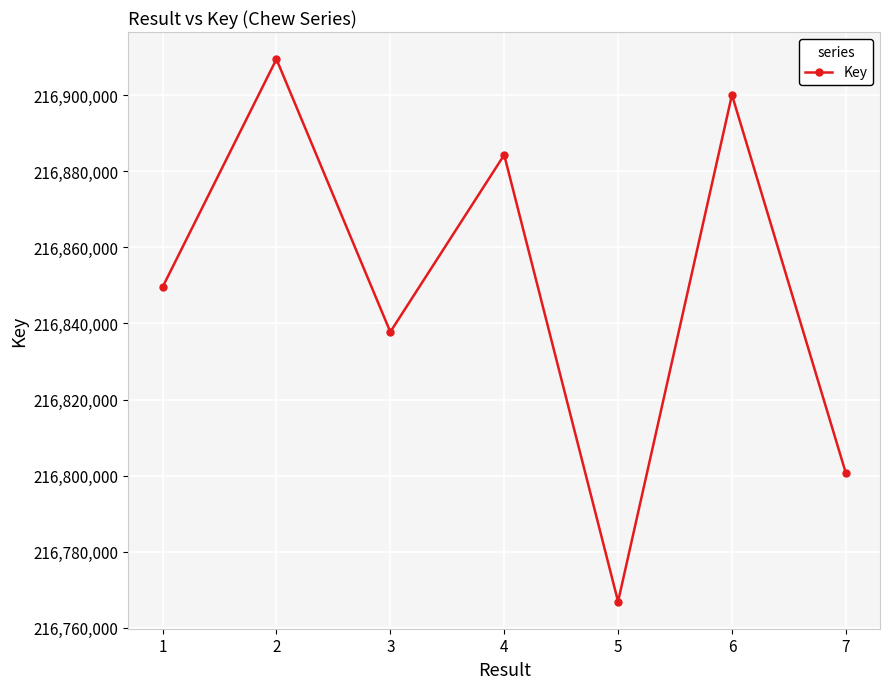

The value at 3 is 129465250. True or false?

False